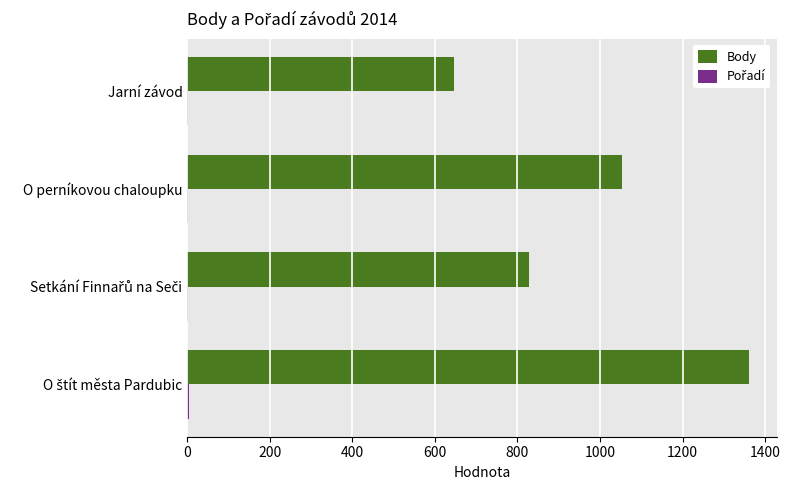

What is the sum of all Body values?

3888